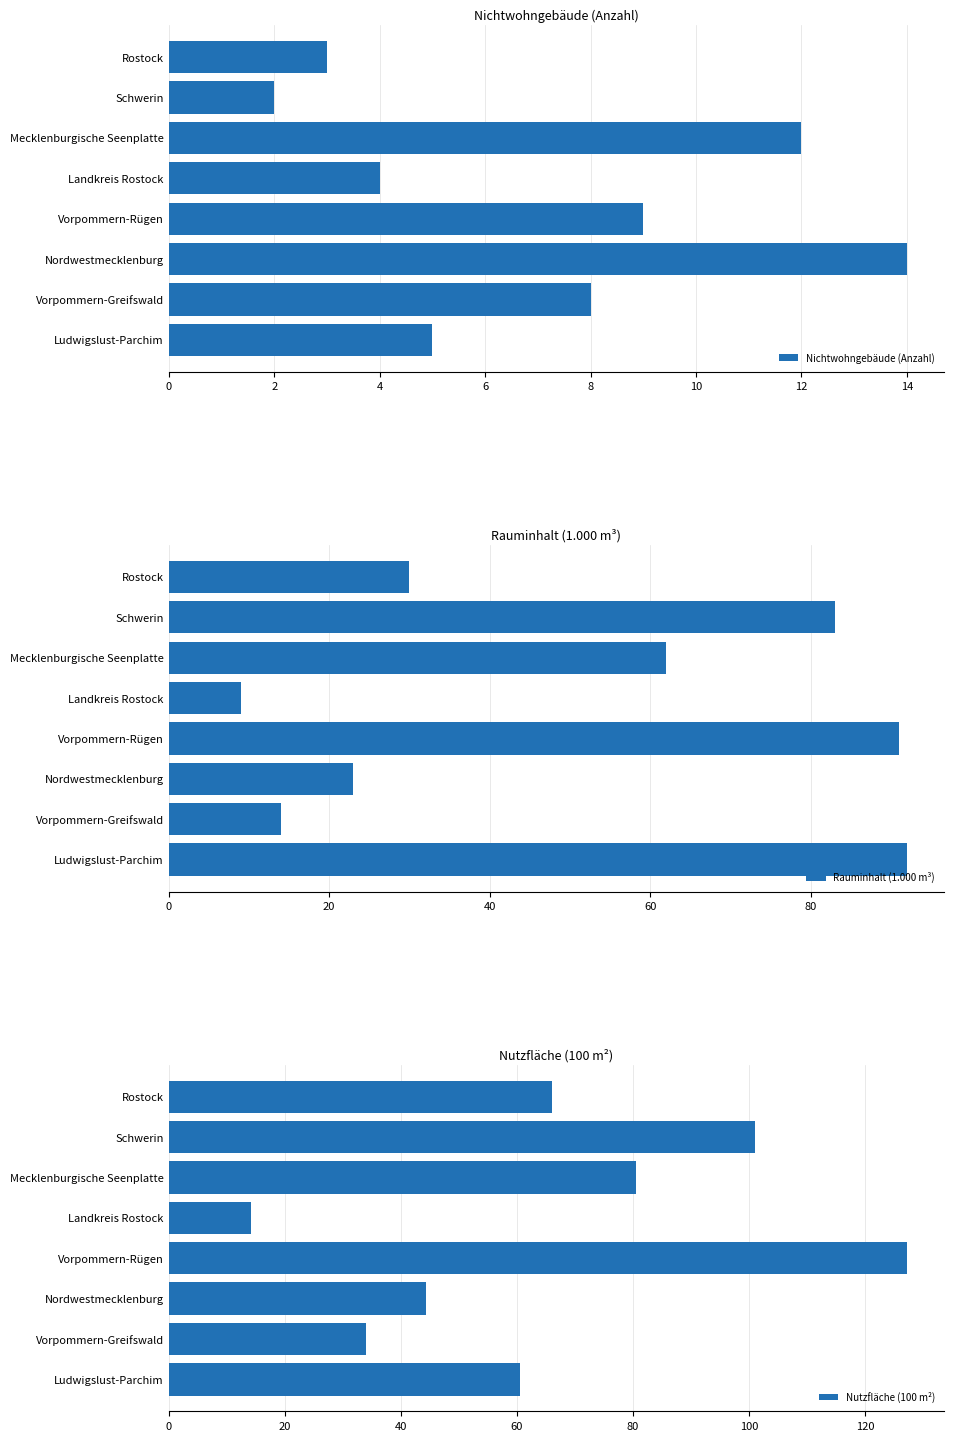

At Landkreis Rostock, list the series in order from largest to smallest.

Nutzflaeche_100m2, Rauminhalt_1000m3, Nichtwohngebaeude